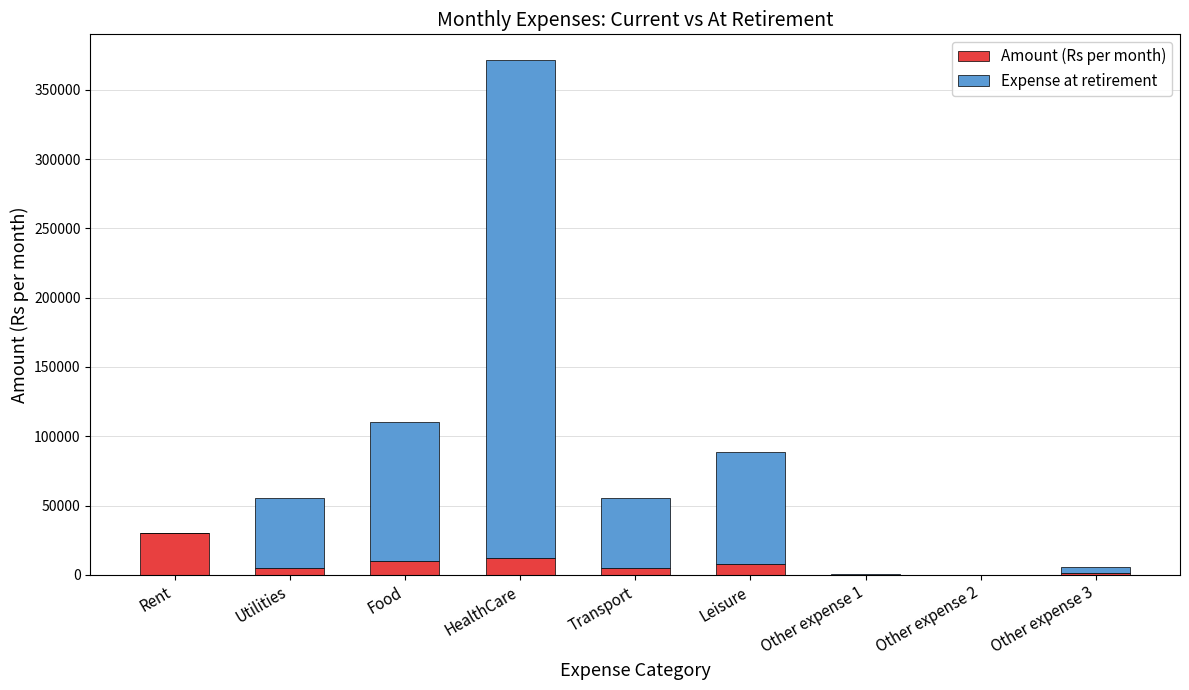

Is it true that Amount (Rs per month) equals 12000.0 at HealthCare?

True